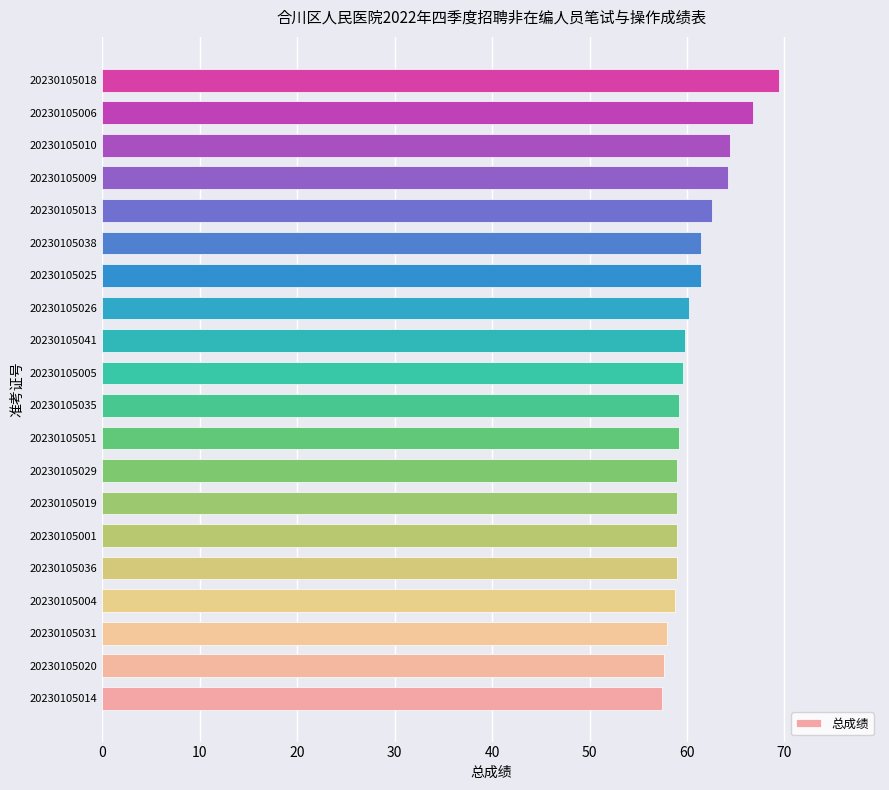

Where is the data nearest to the value 63?

20230105013